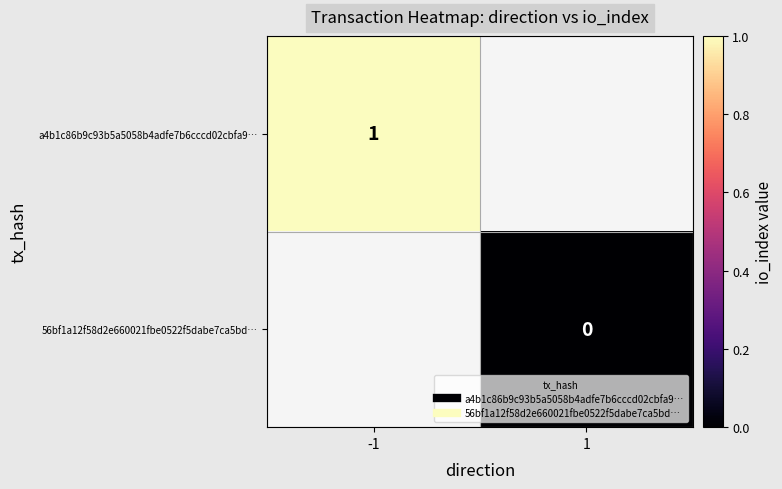

At how many categories does at least one series exceed 0?

1